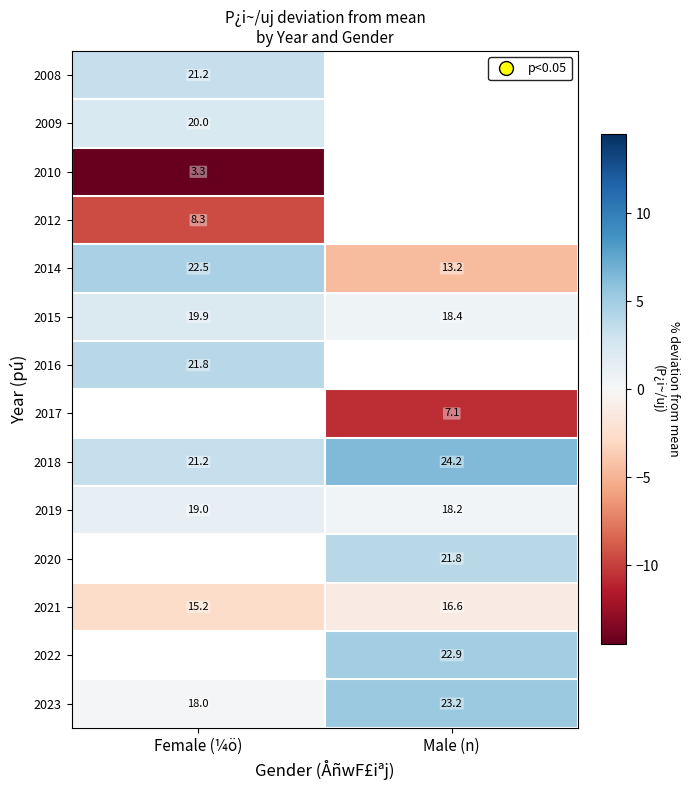

Count the number of data series in this chart.

14